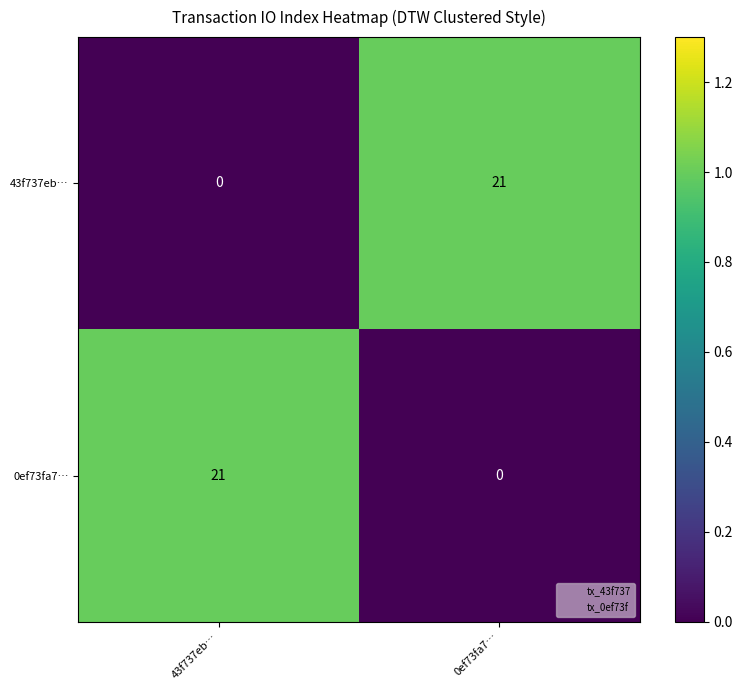

Is it true that 0ef73fa7… equals 21 at 43f737eb…?

True